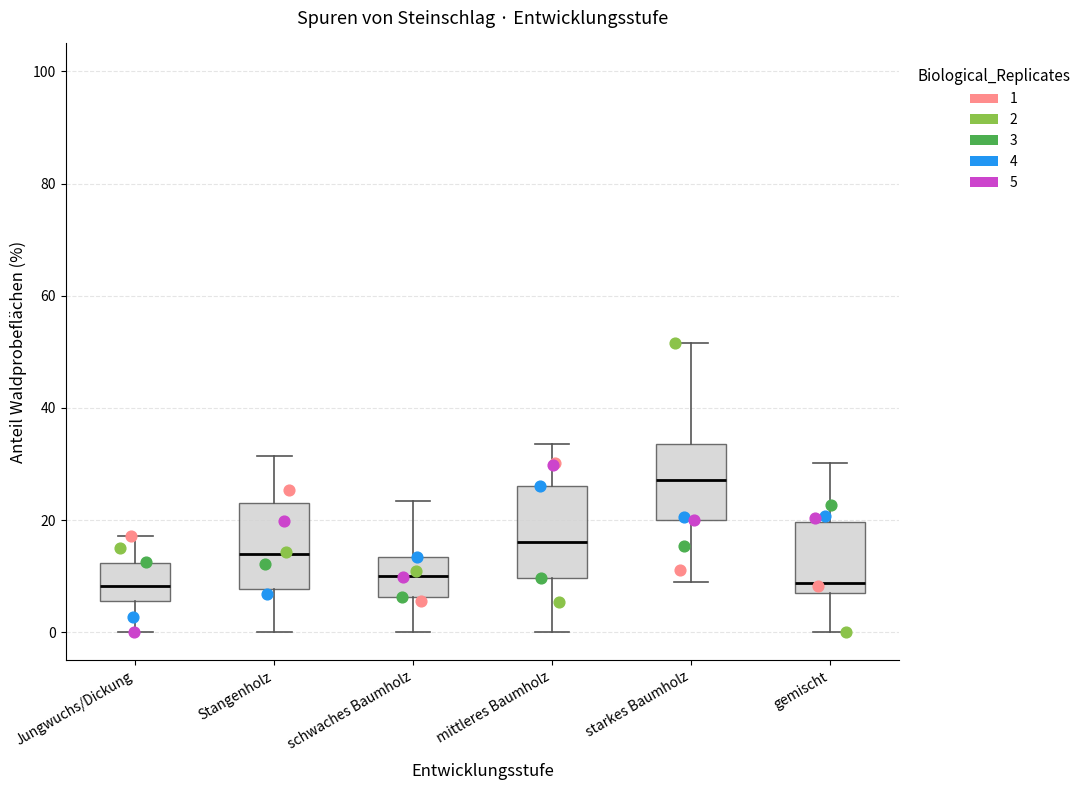

Where does the median line of the box for mittleres Baumholz sit on the y-axis? The values are not printed on the chart, so give them approximately, as read against the axis.

16